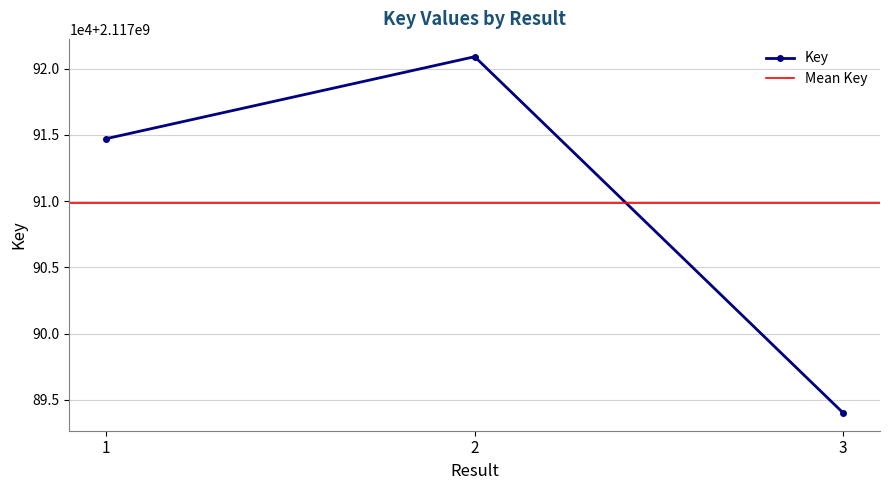

Reading left to right, extract all data points from this chart.

1=2117914708	2=2117920896	3=2117894007